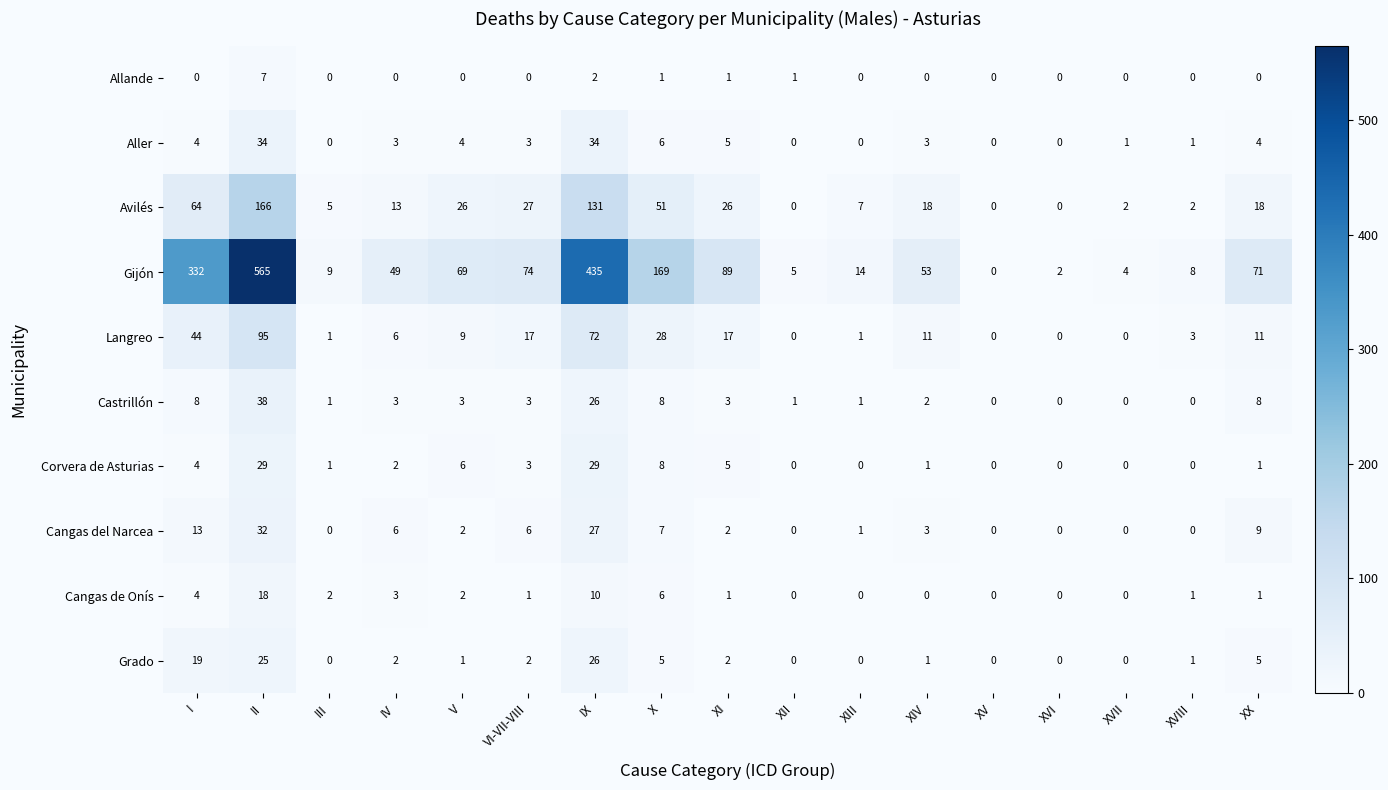

Is the value of Avilés at XIV greater than the value of Allande at V?

Yes